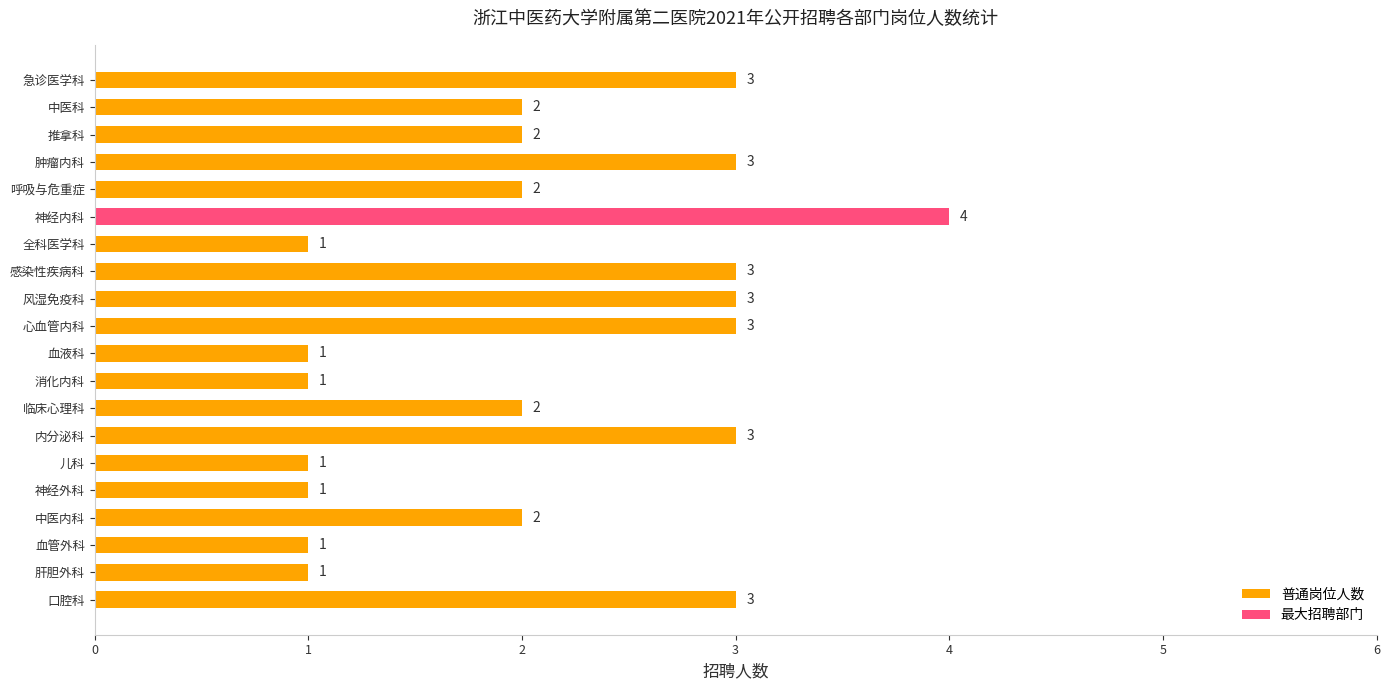

What is the maximum value shown in the chart?

4